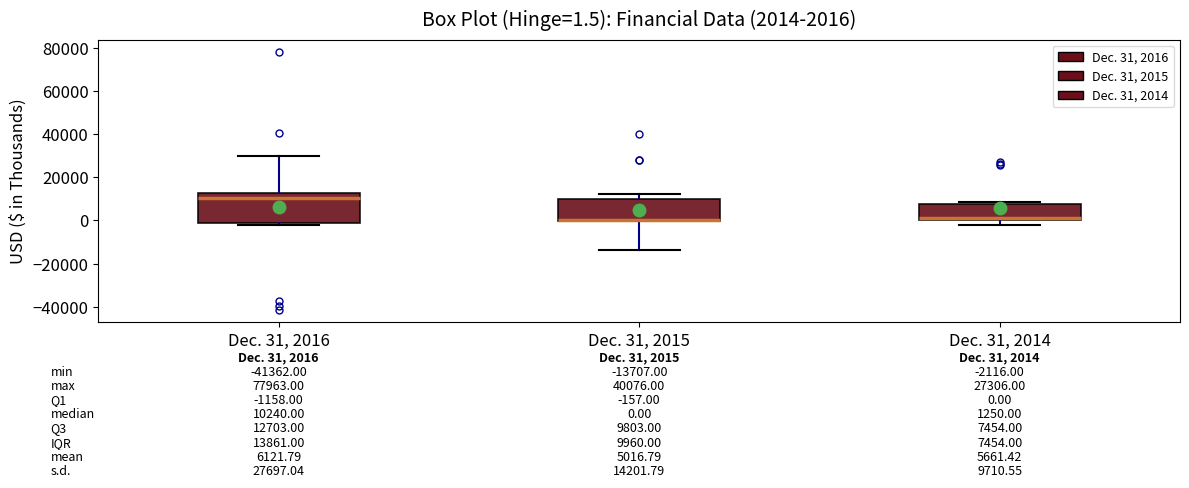

Comparing the boxes themselves (not the whiskers), which one is the tallest?

Dec. 31, 2016